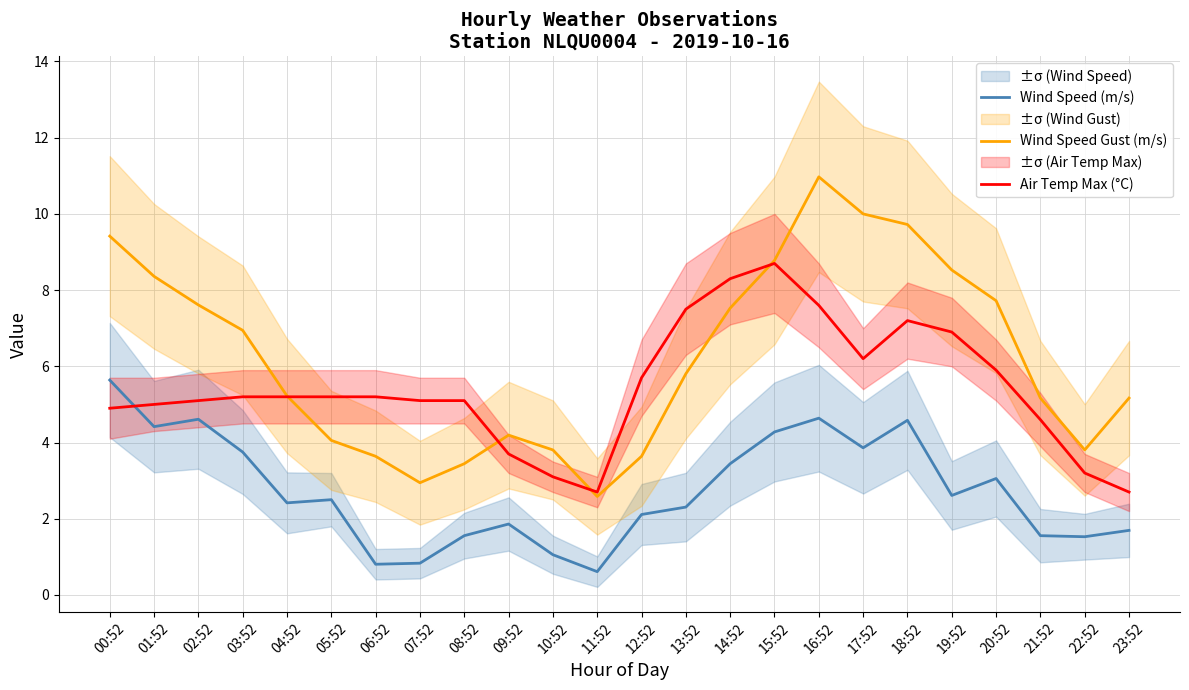

Is the value of Wind Speed Gust (m/s) at 14:52 greater than the value of Air Temp Max (°C) at 09:52?

Yes